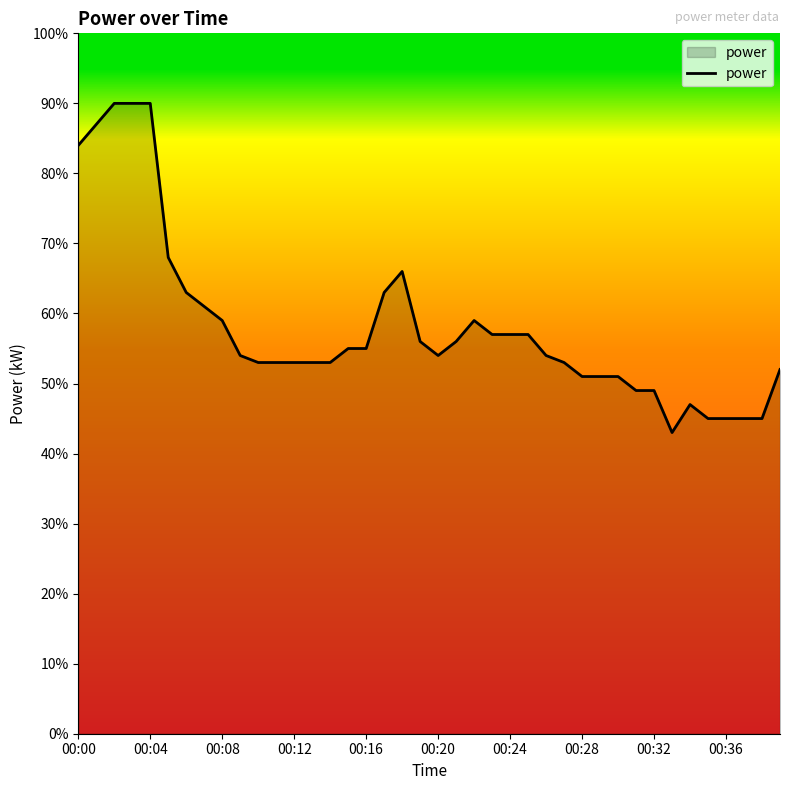

Does the chart display data point markers on the line(s)?

No